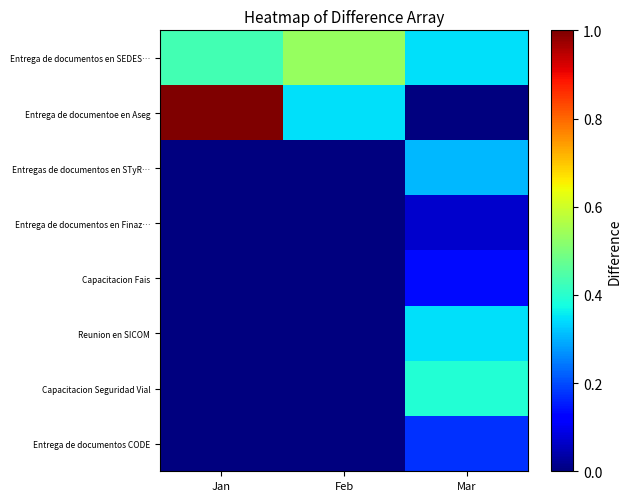

What is the total value across all series at Mar?

1.8